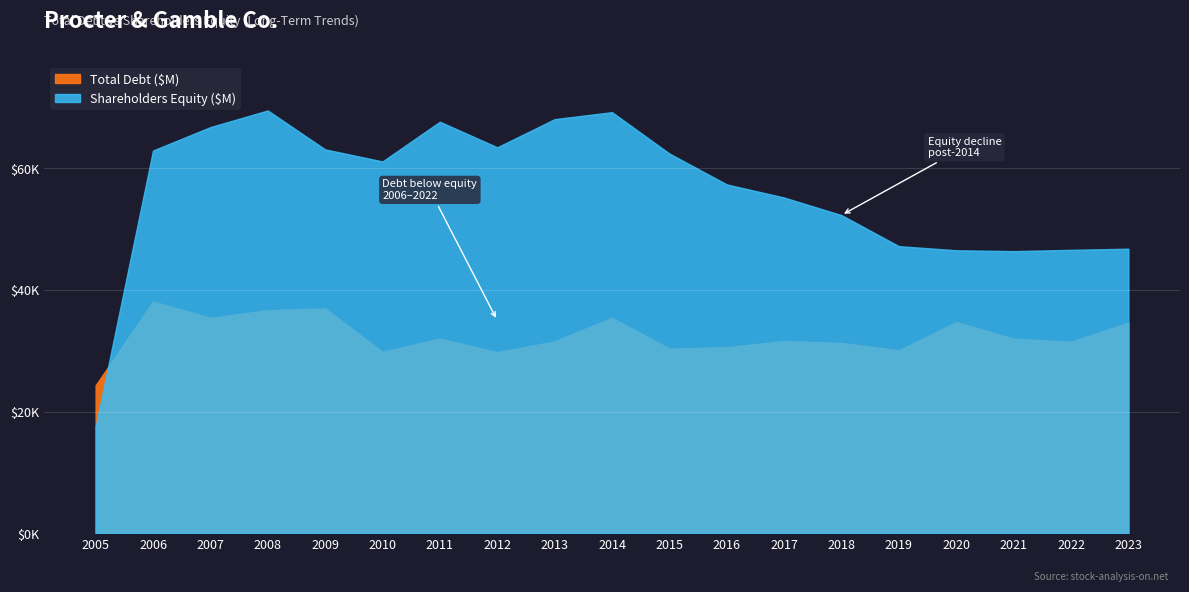

What are all the series names shown in the legend?

Total Debt ($M), Shareholders Equity ($M)